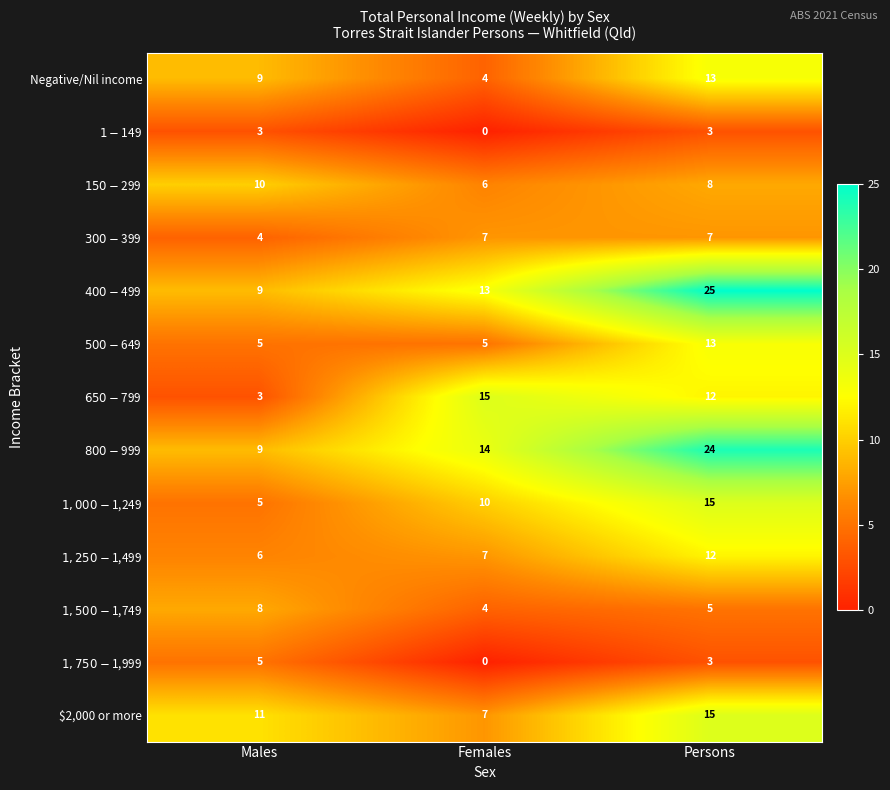

What is the sum of all $2,000 or more values?

33